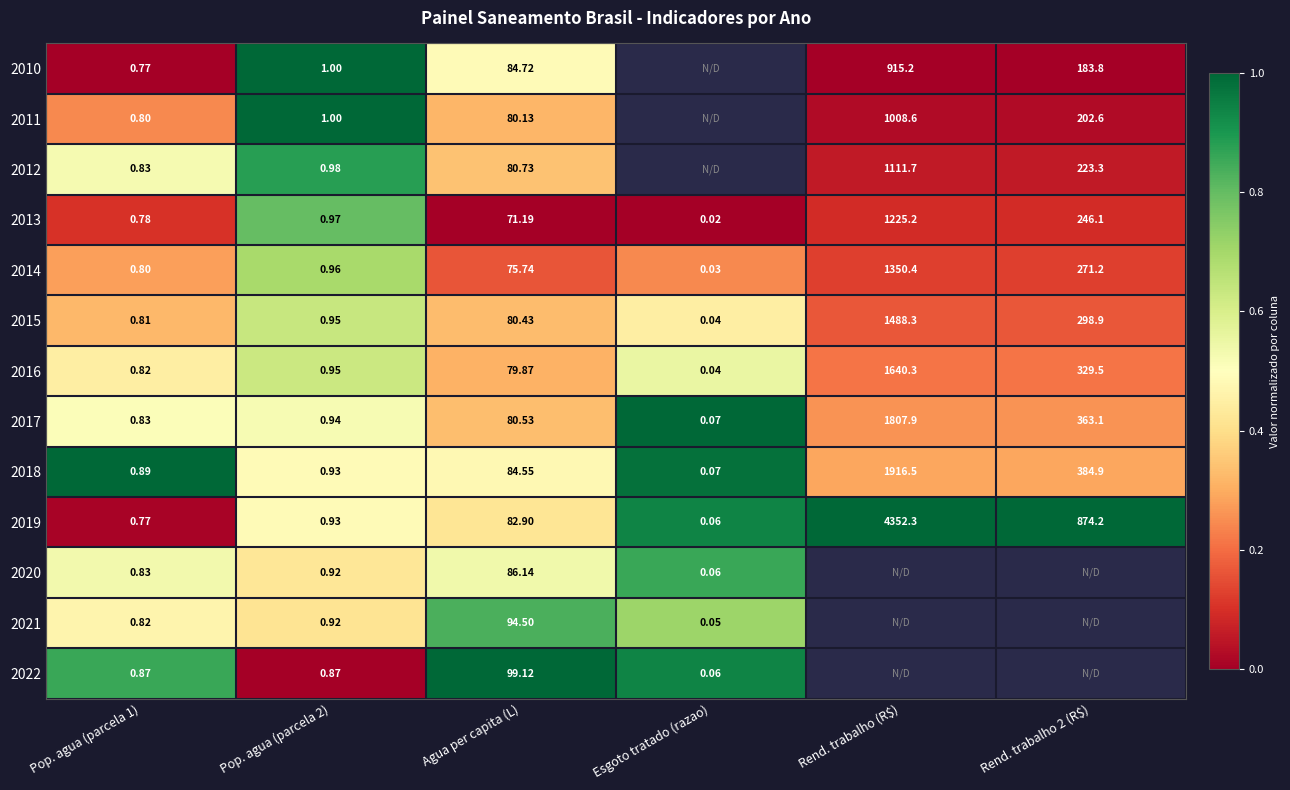

At which category does the chart reach its minimum across all series?

Esgoto tratado (razao)